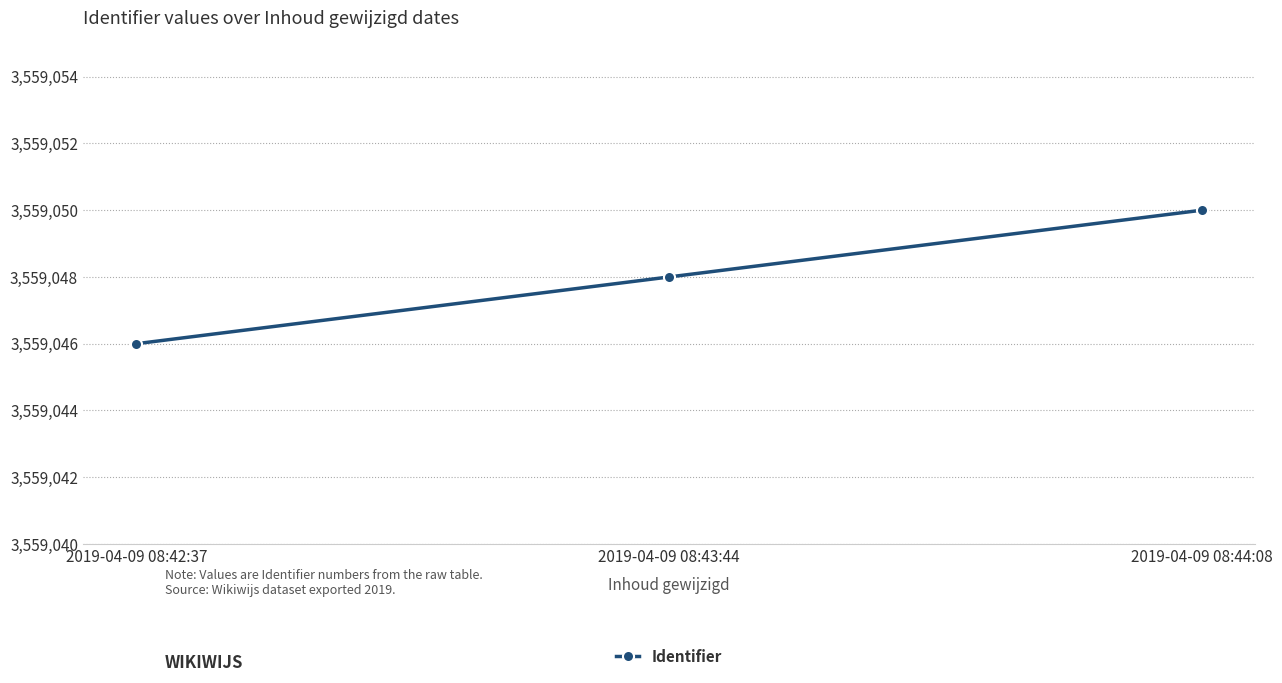

How many values are below 3559048?

1